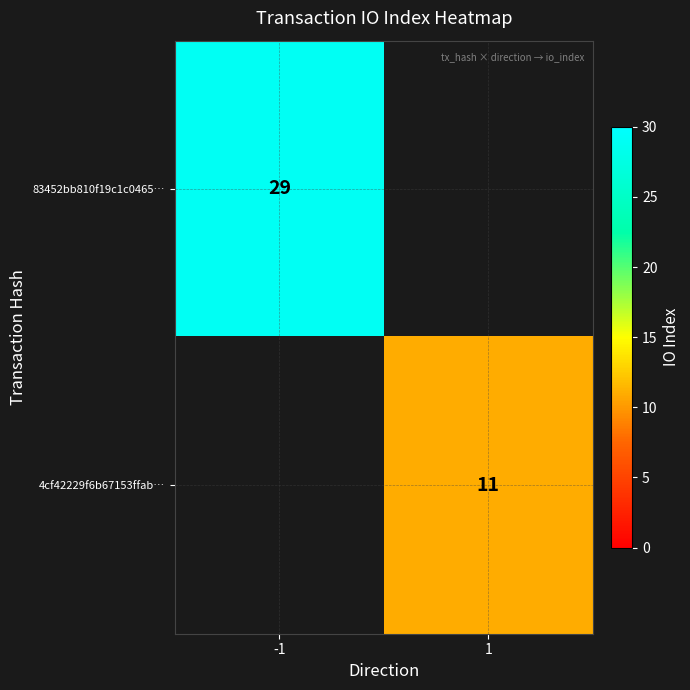

Is the value of 83452bb810f19c1c0465… at -1 greater than the value of 4cf42229f6b67153ffab… at 1?

Yes